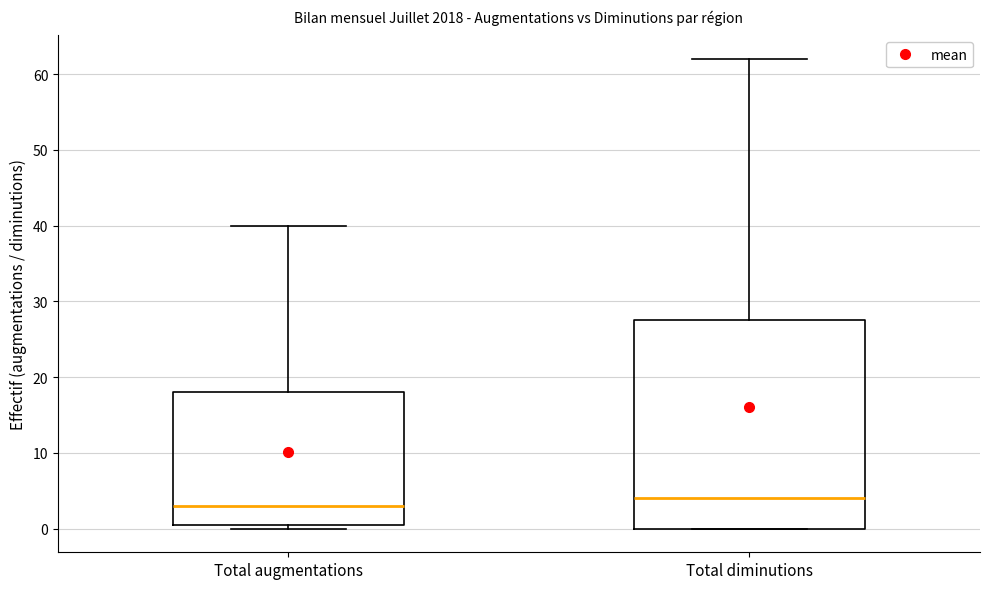

Reading left to right, read every box against the y-axis: the position of its median line, the range the box covers, and the ends of its whiskers. The values are not printed on the chart, so give them approximately, as read against the axis.

Total augmentations: median 3, box 1 to 18, whiskers 0 to 40
Total diminutions: median 4, box 0 to 28, whiskers 0 to 62